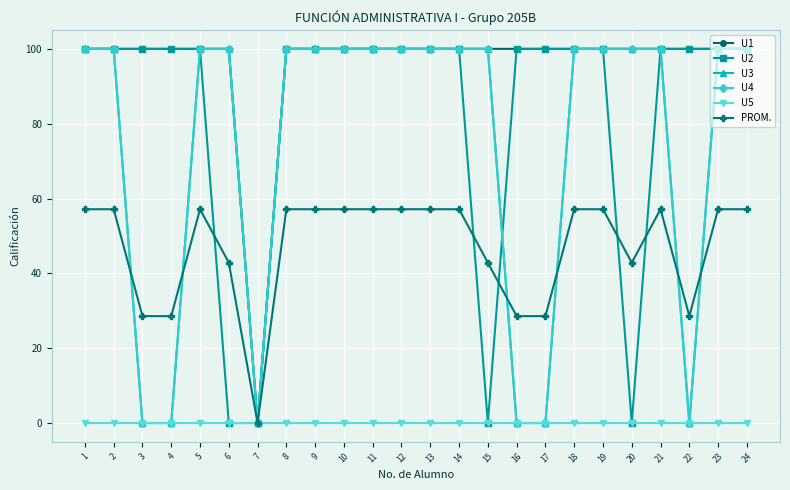

Is this an area chart (filled region under the line)?

No